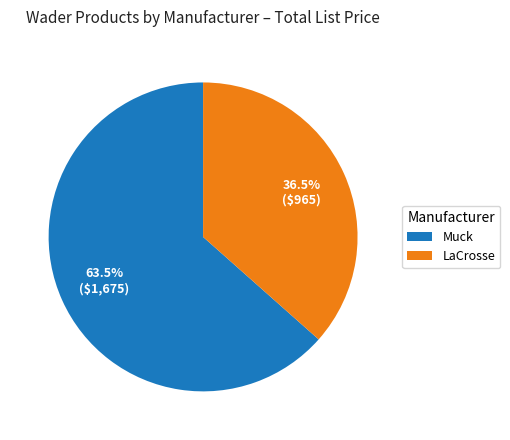

Rank the categories by value from highest to lowest.

Muck, LaCrosse